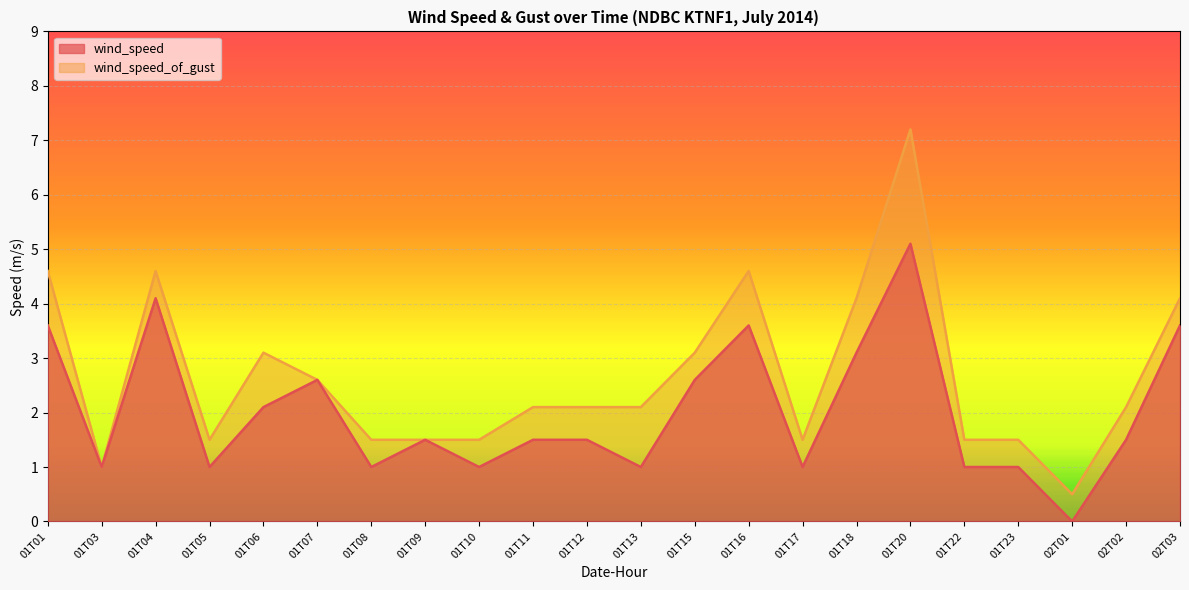

Is it true that wind_speed equals 1.4 at 01T08?

False